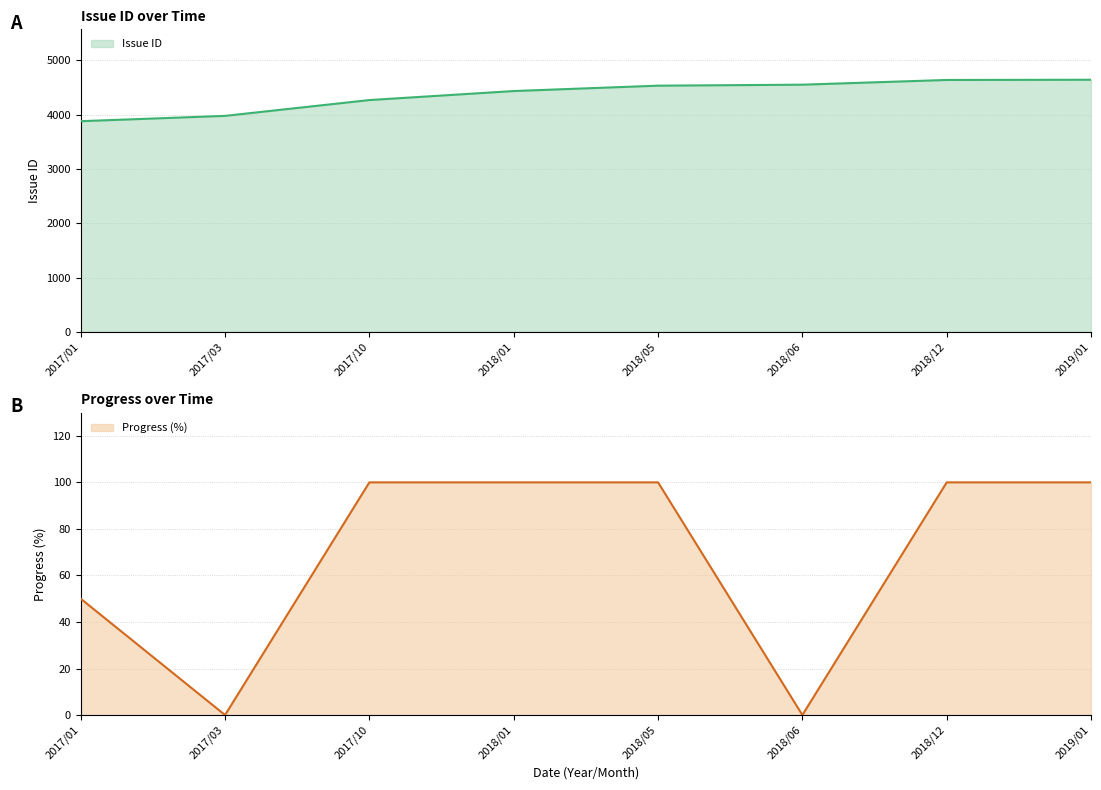

True or false: Issue ID and Progress cross at least once.

False